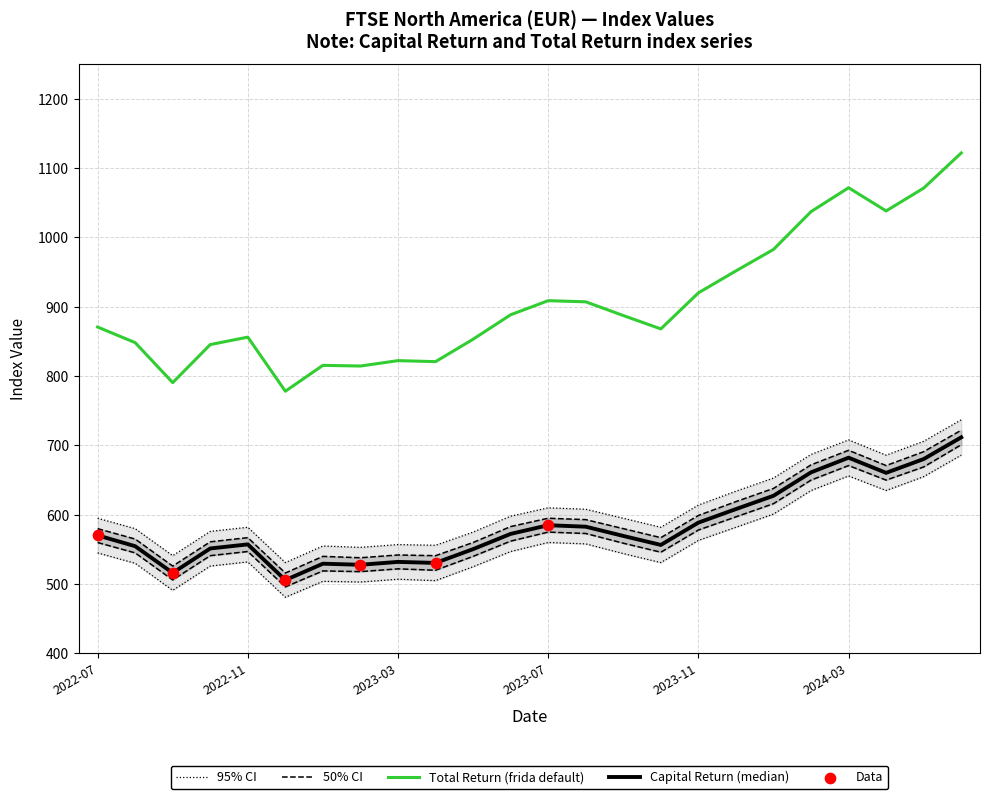

What is the total value across all series at 2024-01-31?

1610.1